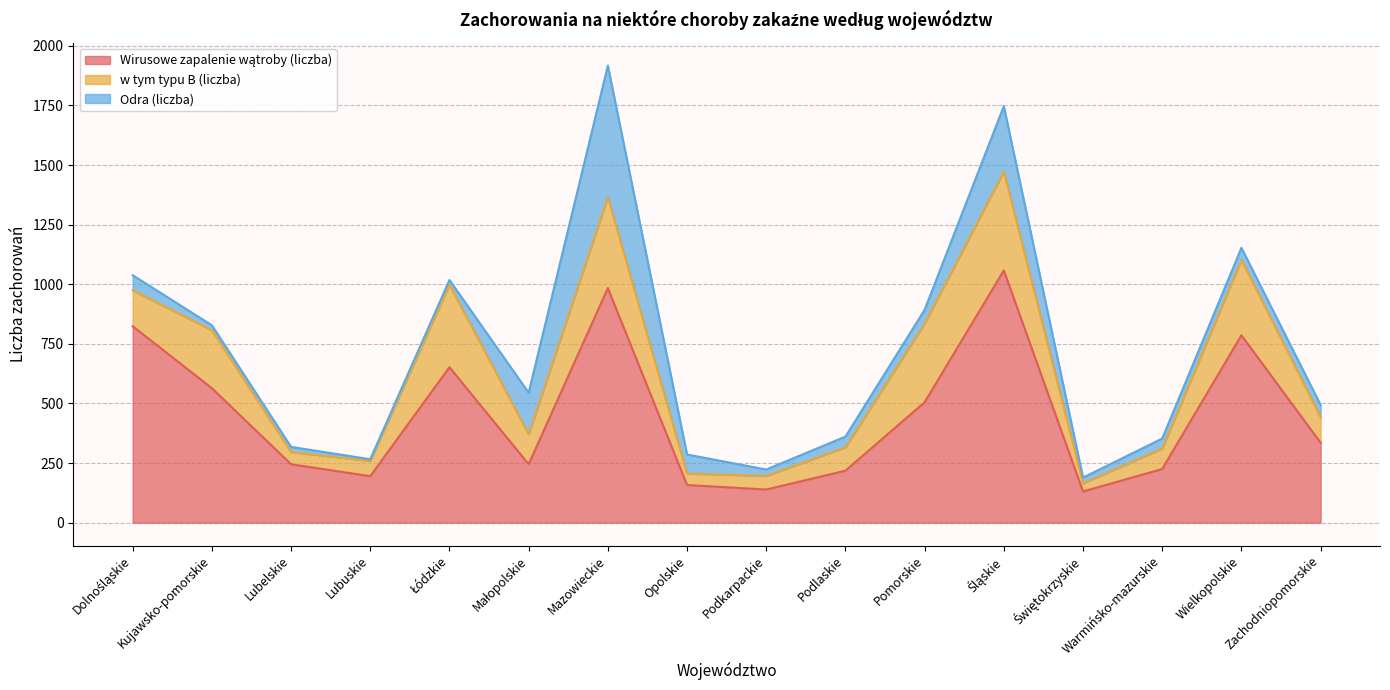

True or false: w tym typu B (liczba) has more than 1 points higher than both neighbors.

True